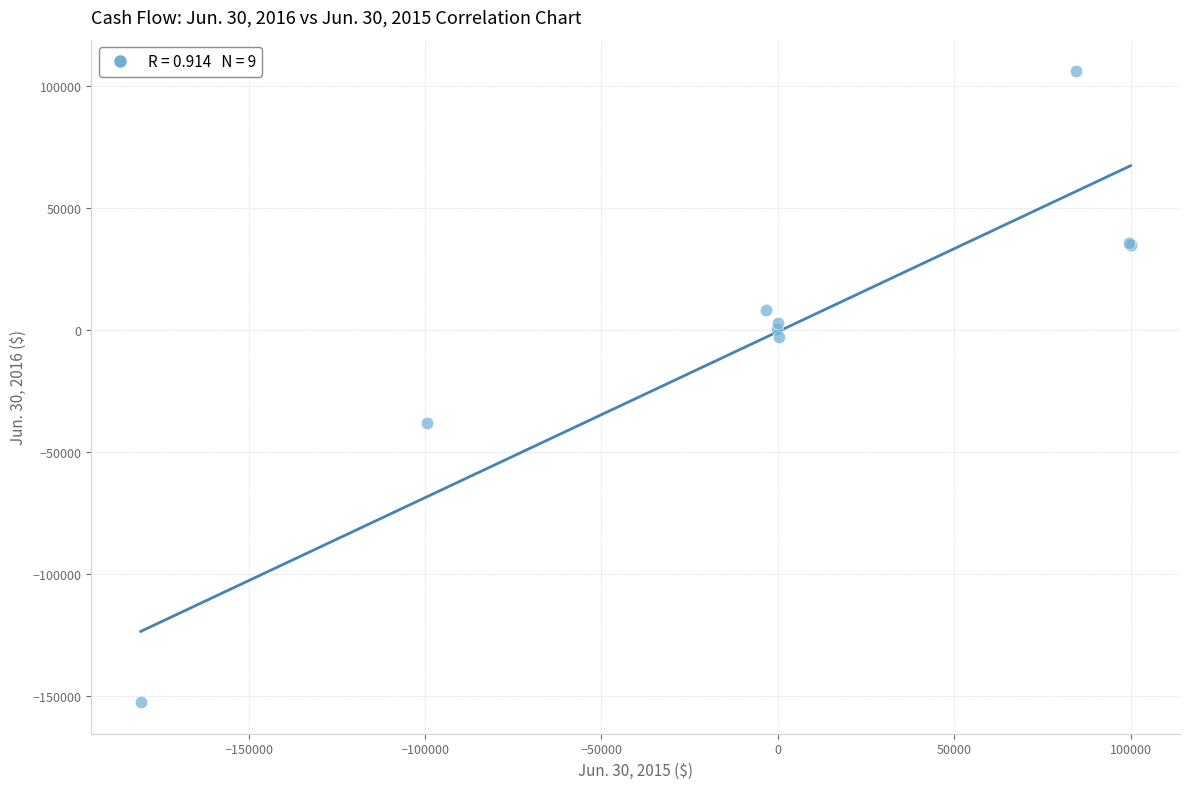

What Y value in the scatter plot is closest to -23275?

-38359